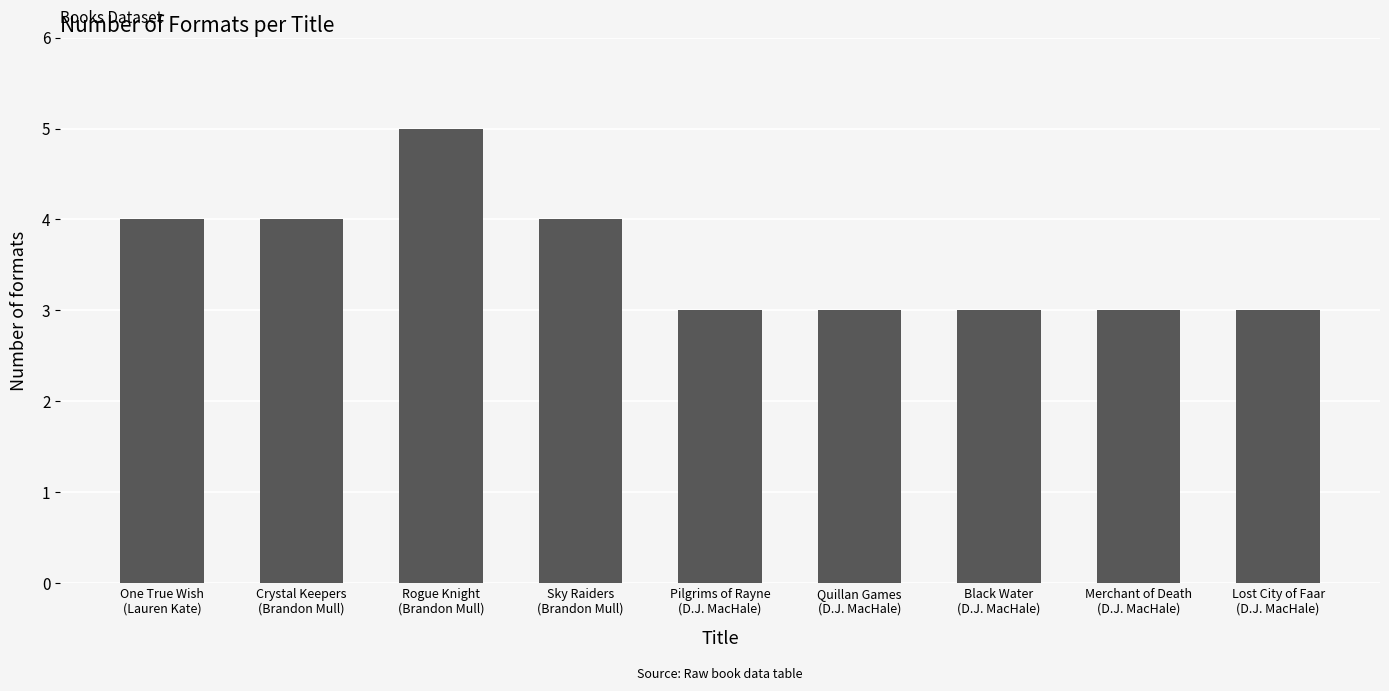

What is the minimum value shown in the chart?

3